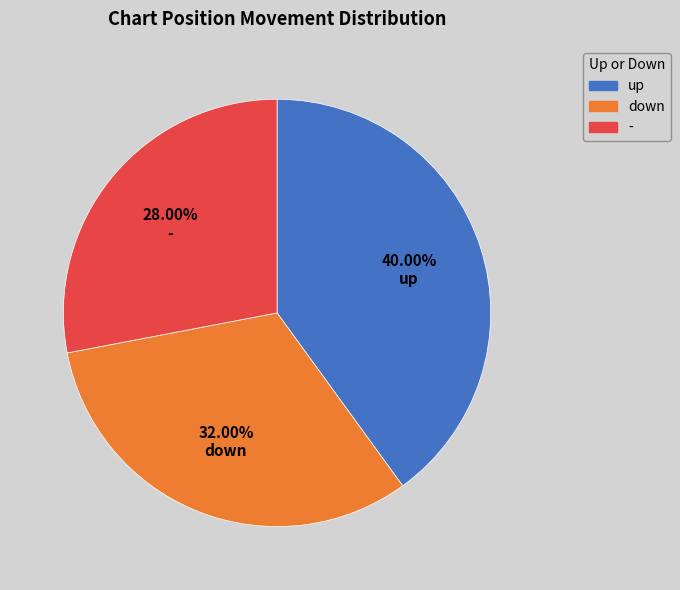

What is the largest slice in the pie chart?

up